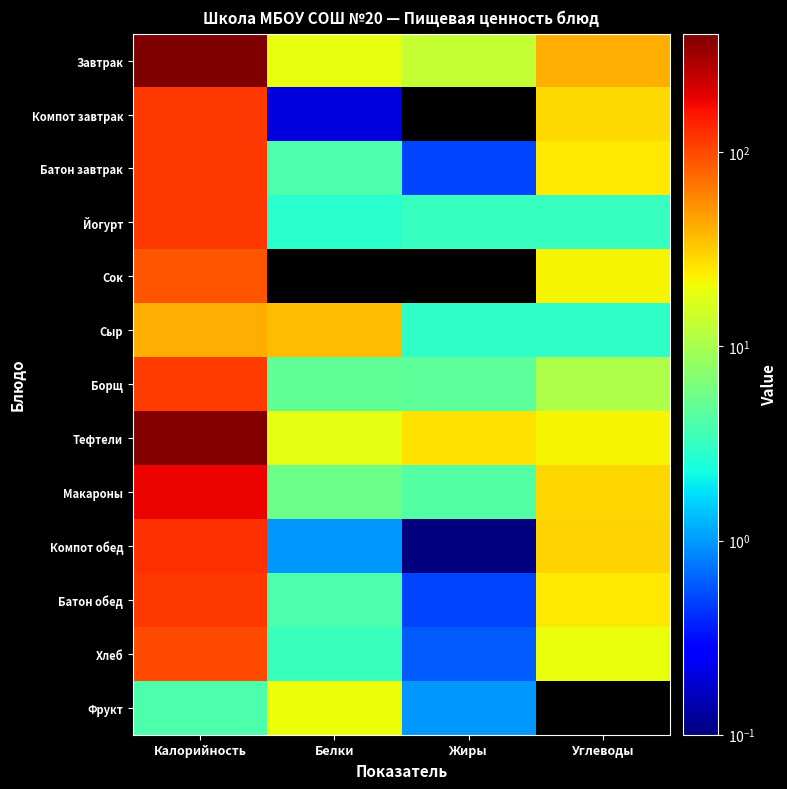

Reading left to right, list all the values displayed in this chart.

Завтрак: Калорийность=408.0	Белки=18.8	Жиры=13.3	Углеводы=41.5
Компот завтрак: Калорийность=115.0	Белки=0.2	Жиры=0.0	Углеводы=27.9
Батон завтрак: Калорийность=116.0	Белки=4.0	Жиры=0.5	Углеводы=24.6
Йогурт: Калорийность=118.0	Белки=2.8	Жиры=3.2	Углеводы=3.2
Сок: Калорийность=90.0	Белки=0.0	Жиры=0.0	Углеводы=22.4
Сыр: Калорийность=42.0	Белки=36.0	Жиры=3.0	Углеводы=3.0
Борщ: Калорийность=113.0	Белки=4.8	Жиры=4.7	Углеводы=10.5
Тефтели: Калорийность=391.3	Белки=18.5	Жиры=26.0	Углеводы=22.0
Макароны: Калорийность=183.0	Белки=5.5	Жиры=4.2	Углеводы=28.5
Компот обед: Калорийность=126.0	Белки=1.0	Жиры=0.1	Углеводы=30.2
Батон обед: Калорийность=116.0	Белки=4.0	Жиры=0.5	Углеводы=24.6
Хлеб: Калорийность=99.0	Белки=3.3	Жиры=0.6	Углеводы=19.8
Фрукт: Калорийность=4.0	Белки=20.0	Жиры=1.0	Углеводы=0.0